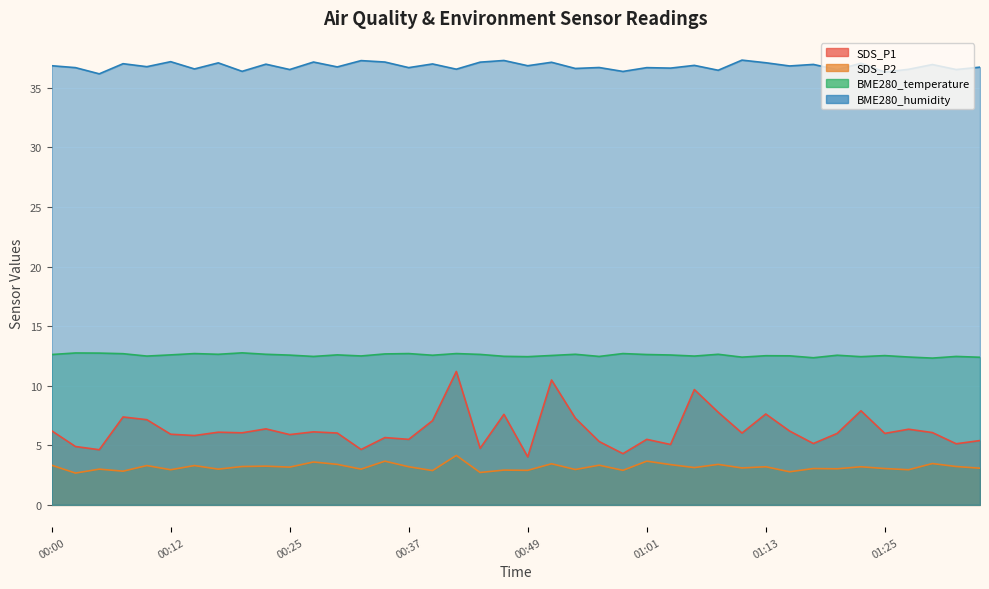

At which category does BME280_temperature reach its first local peak?

00:03